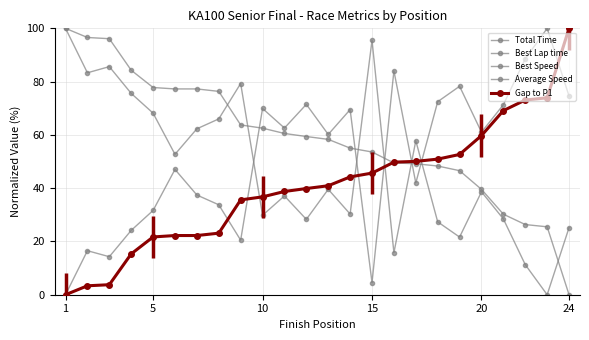

Is this an area chart (filled region under the line)?

No